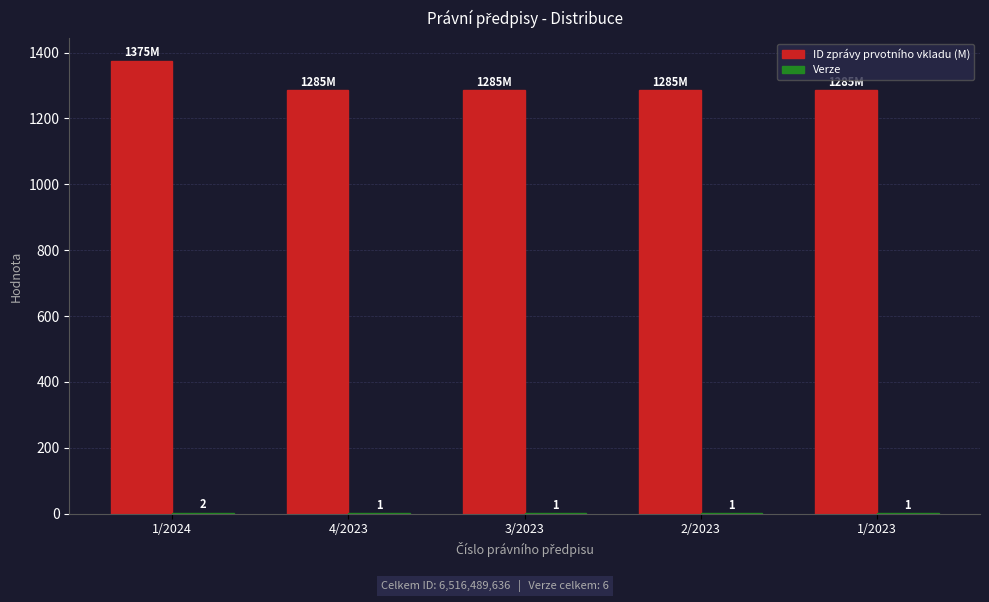

What is the sum of the ID zprávy prvotního vkladu (M) values at 2/2023 and 1/2024?

2660.3